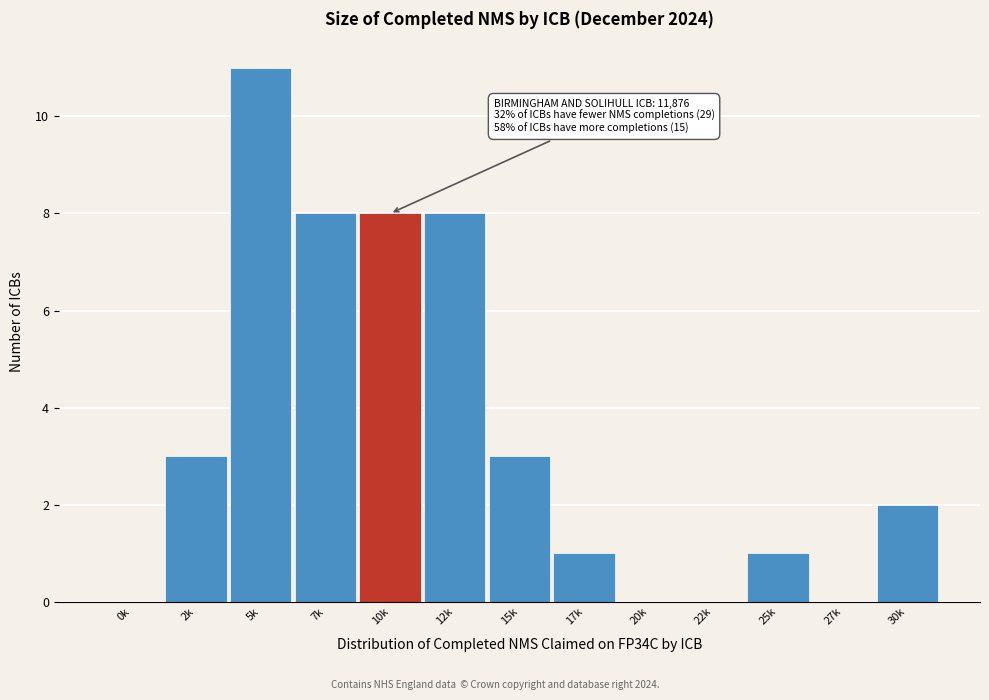

Reading right to left, extract all data points from this chart.

30k=2	27k=0	25k=1	22k=0	20k=0	17k=1	15k=3	12k=8	10k=8	7k=8	5k=11	2k=3	0k=0